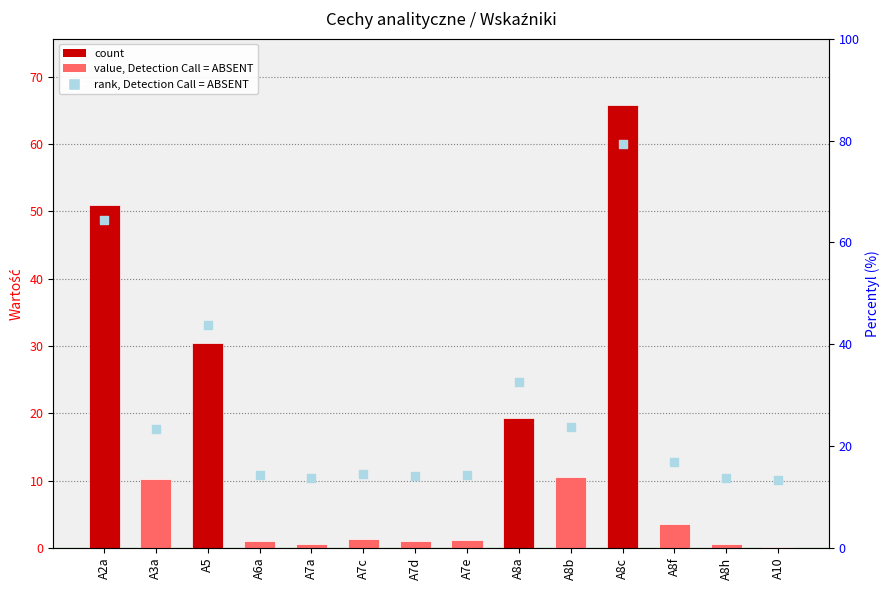

What is the total value across all series at A6a?

11.8